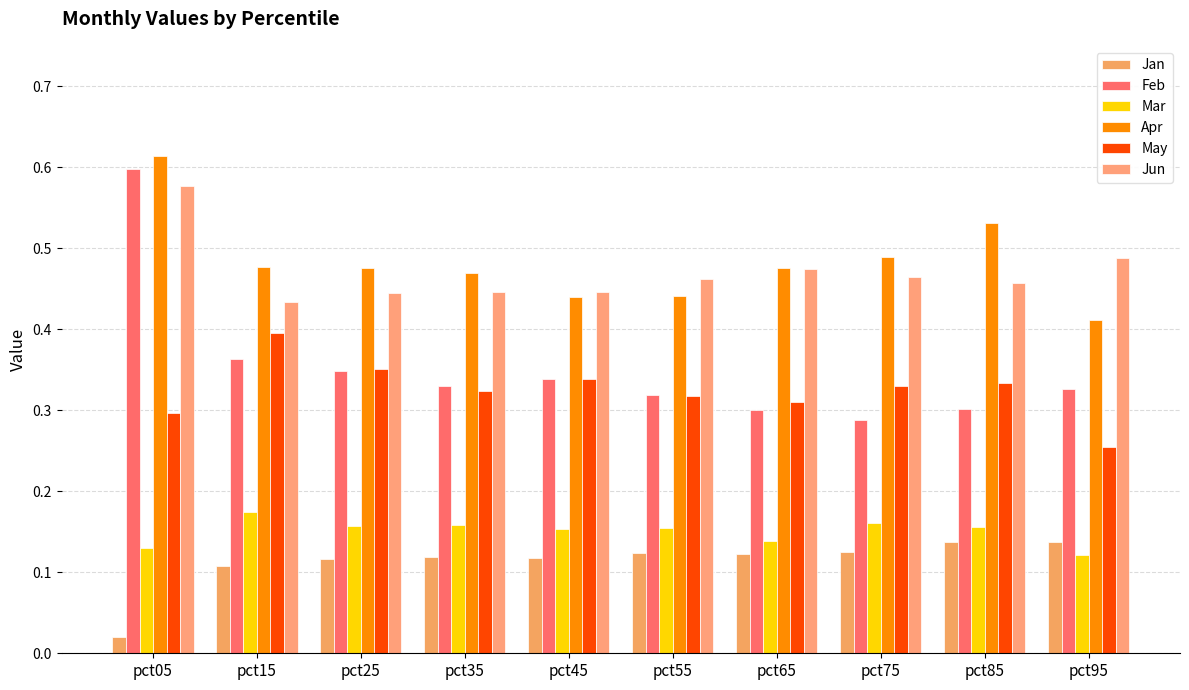

Reading left to right, extract all data points from this chart.

Jan: 0.0	0.1	0.1	0.1	0.1	0.1	0.1	0.1	0.1	0.1
Feb: 0.6	0.4	0.3	0.3	0.3	0.3	0.3	0.3	0.3	0.3
Mar: 0.1	0.2	0.2	0.2	0.2	0.2	0.1	0.2	0.2	0.1
Apr: 0.6	0.5	0.5	0.5	0.4	0.4	0.5	0.5	0.5	0.4
May: 0.3	0.4	0.4	0.3	0.3	0.3	0.3	0.3	0.3	0.3
Jun: 0.6	0.4	0.4	0.4	0.4	0.5	0.5	0.5	0.5	0.5